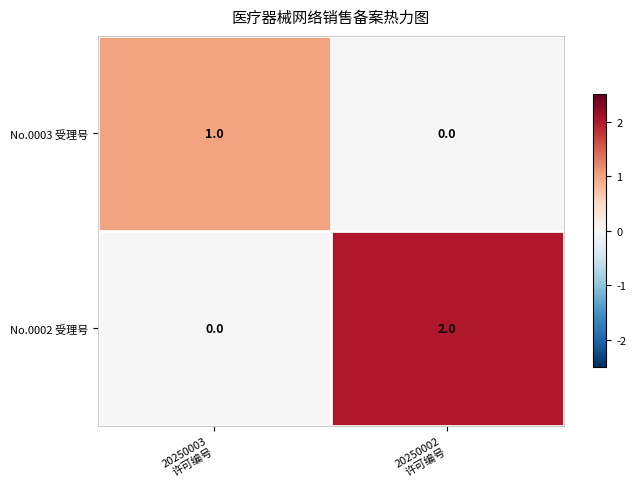

Reading left to right, list all the values displayed in this chart.

No.0003 受理号: 1	0
No.0002 受理号: 0	2